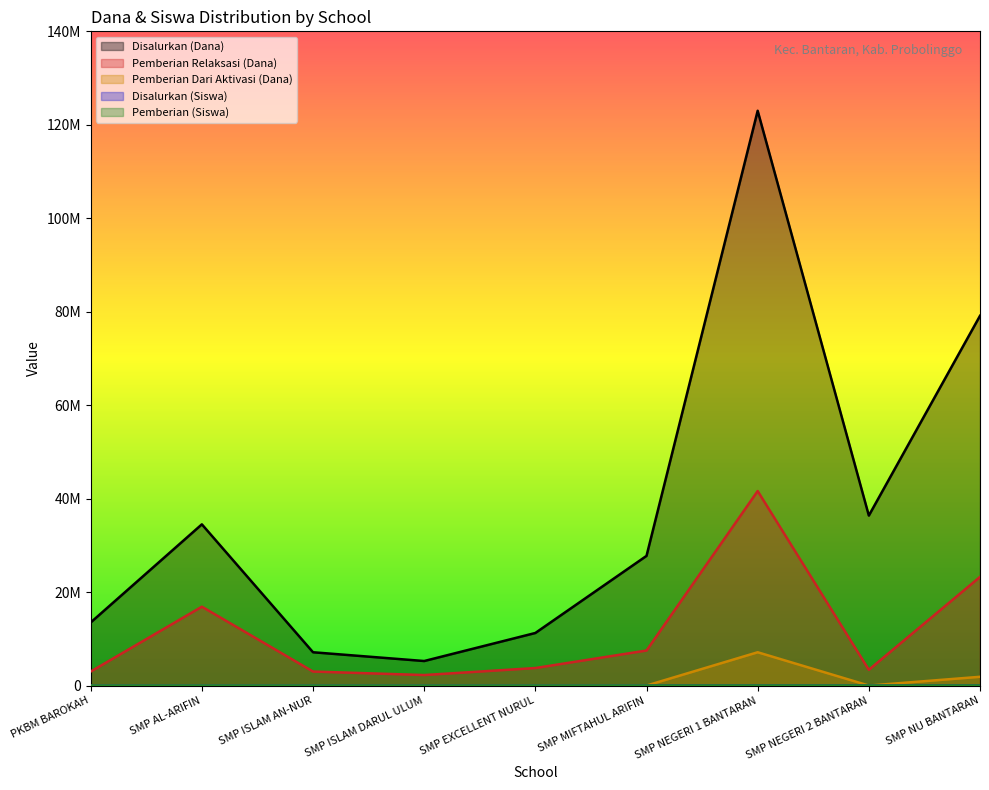

Is the value of Pemberian Dari Aktivasi (Dana) at SMP ISLAM DARUL ULUM greater than the value of Disalurkan (Dana) at SMP ISLAM DARUL ULUM?

No